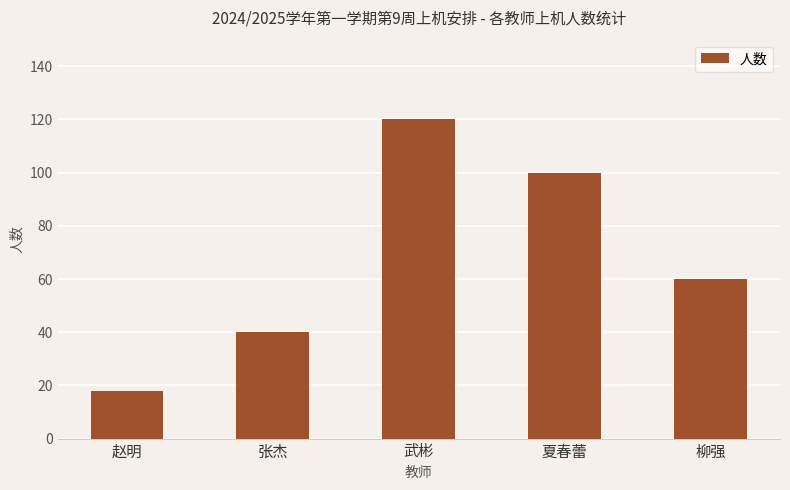

What is the difference between the values at 武彬 and 张杰?

80